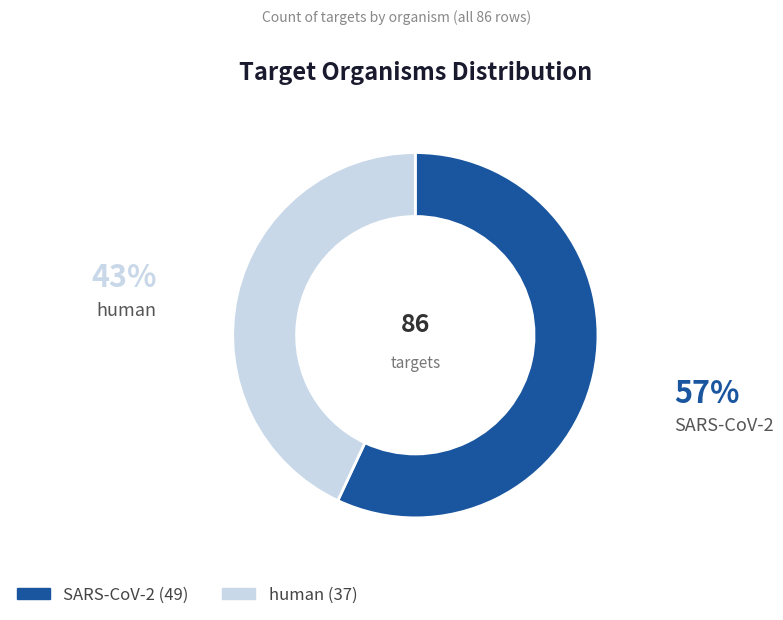

How many segments does this pie chart have?

2